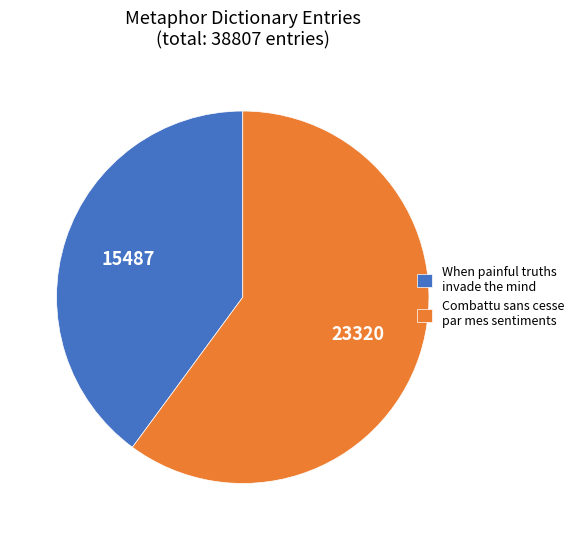

Which slice represents more than half of the pie?

Combattu sans cesse par mes sentiments